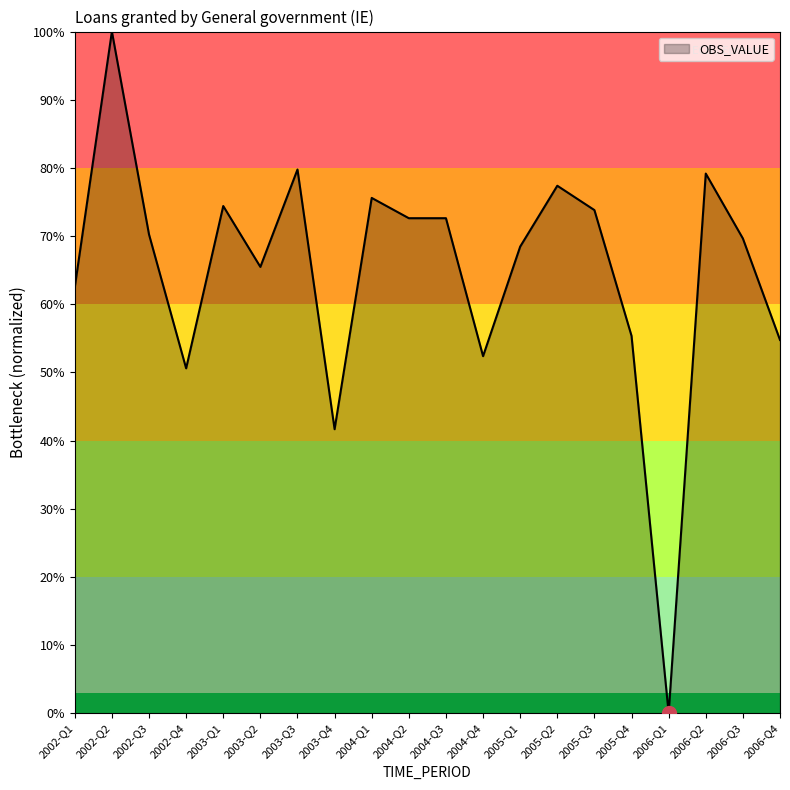

What is the difference between the maximum and minimum values?

100.0